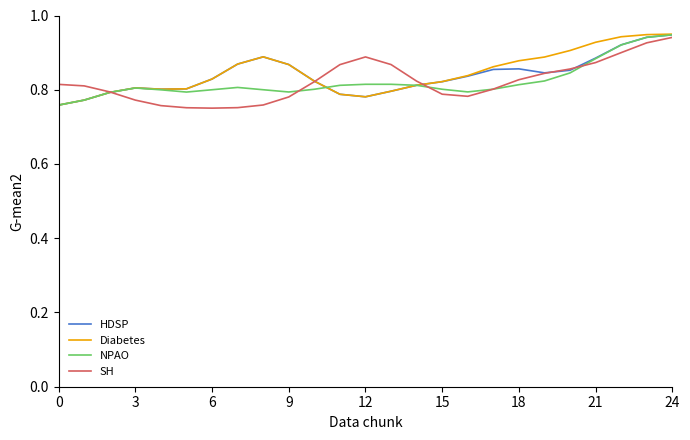

What is the difference between the second highest and second lowest values in the HDSP series?

0.2